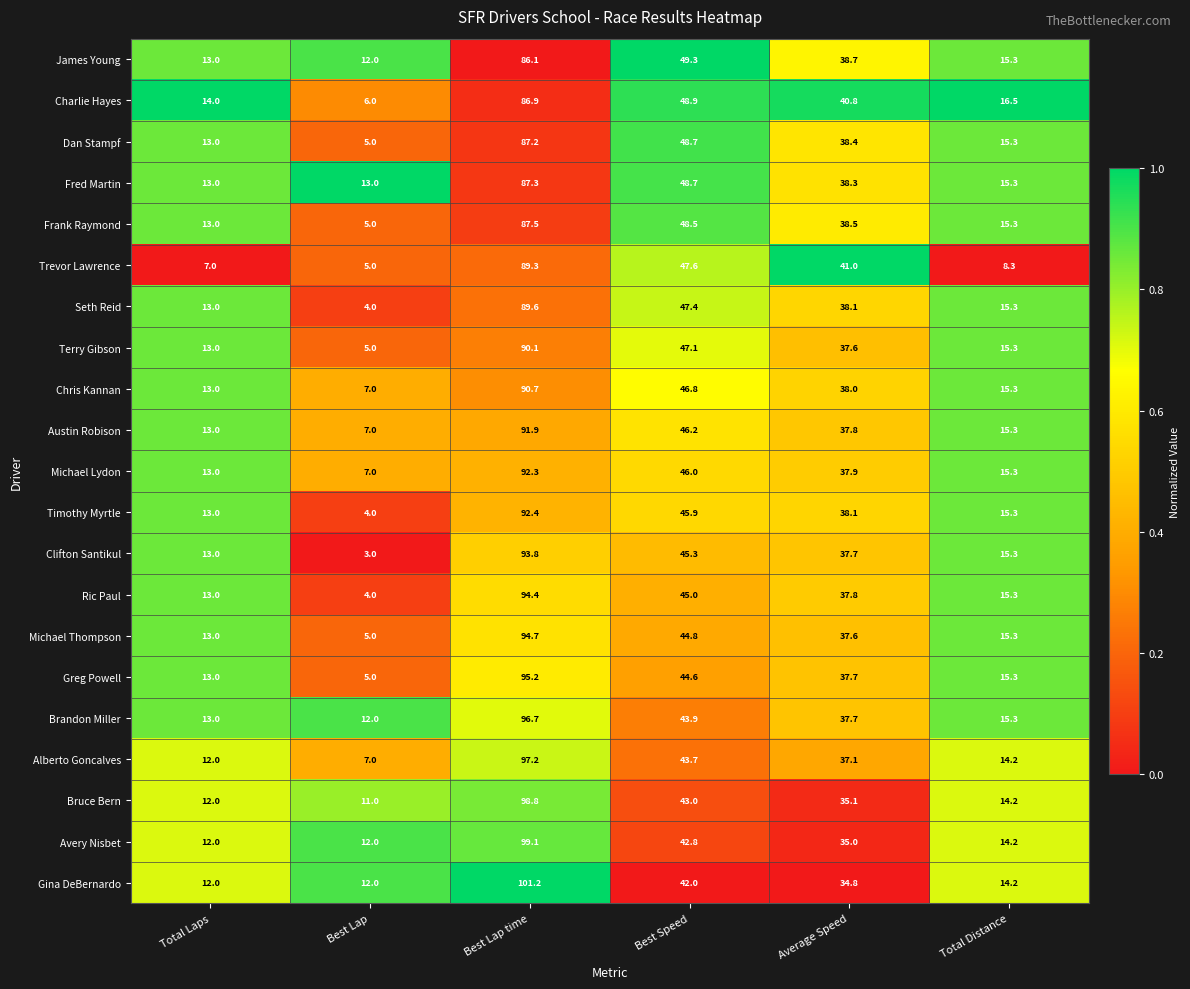

What is the total value across all series at Total Distance?

311.1